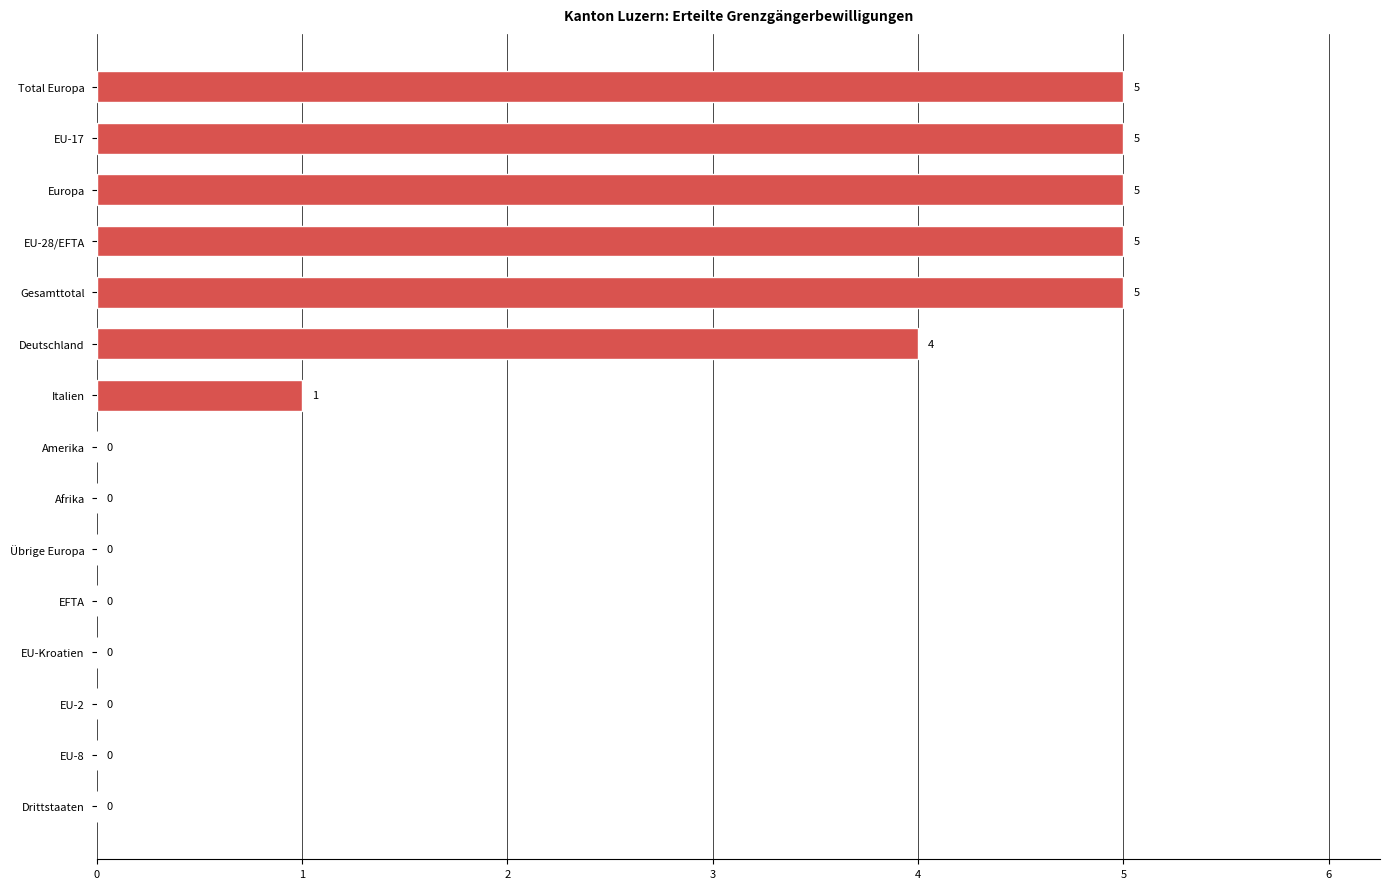

Where is the data nearest to the value 2?

Italien